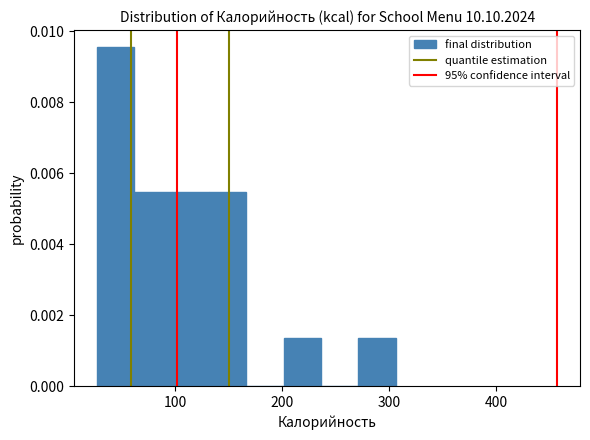

Read against the x-axis, roughly where is the centre of the tallest bar?

40